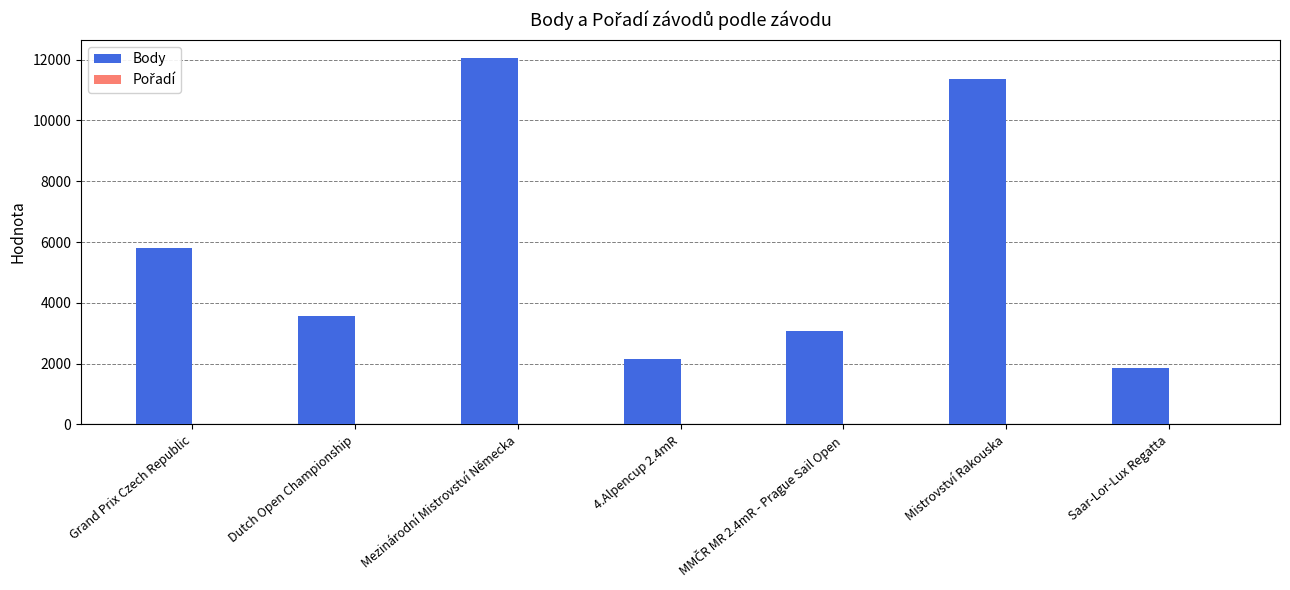

Is it true that Body equals 3095 at Mezinárodní Mistrovství Německa?

False